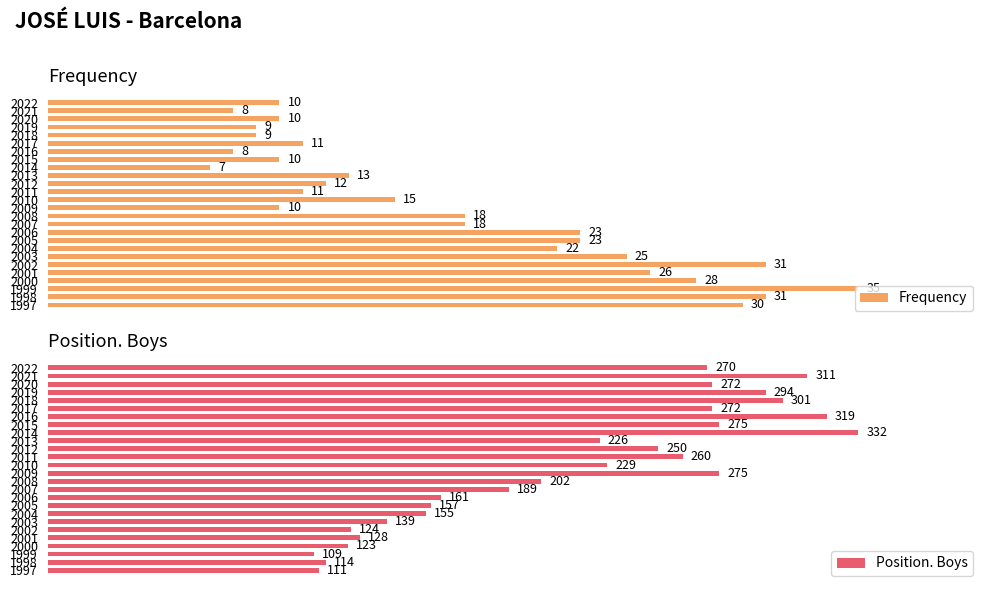

What is the average value of the Position. Boys series?

215